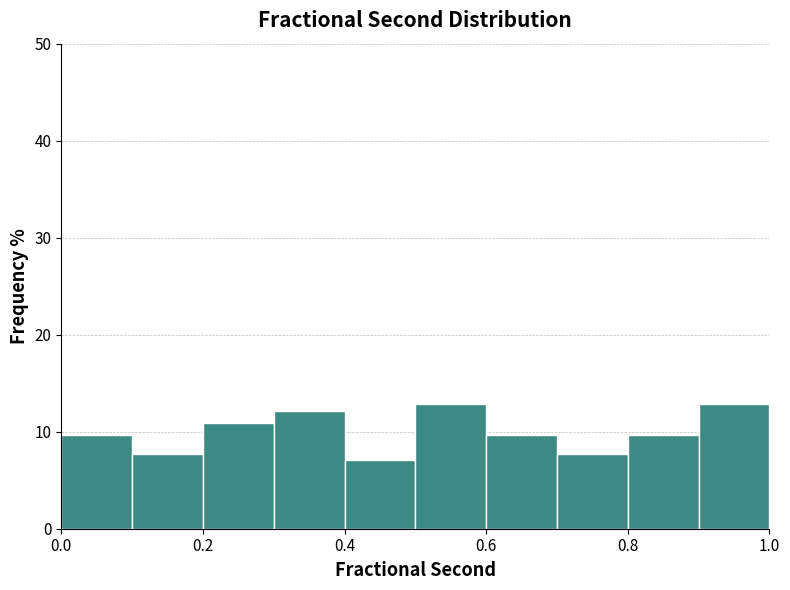

What is the height of the bar covering 0.1 to 0.2 on the x-axis? The values are not printed on the chart, so give them approximately, as read against the axis.

8